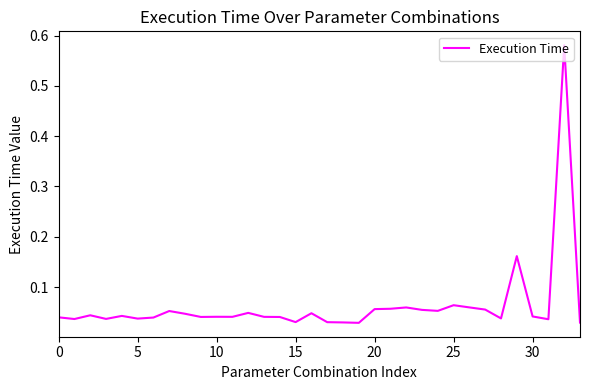

What is the greatest value displayed?

0.6